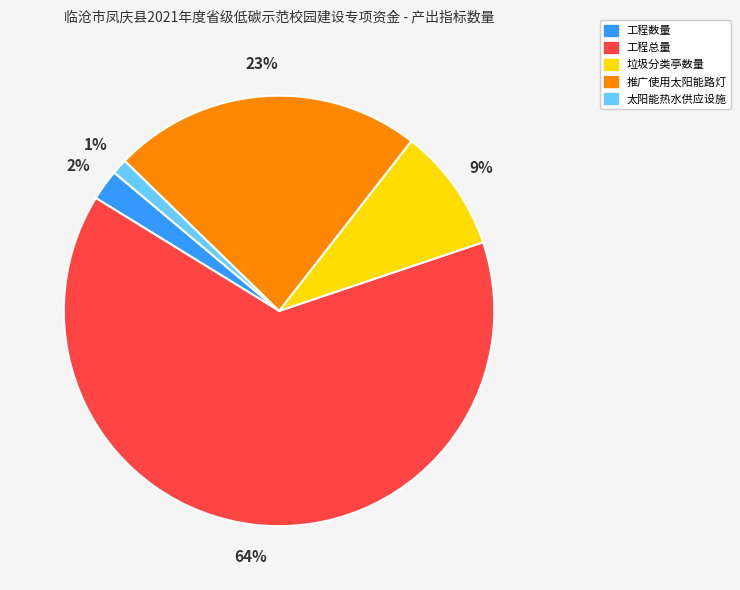

How many segments does this pie chart have?

5